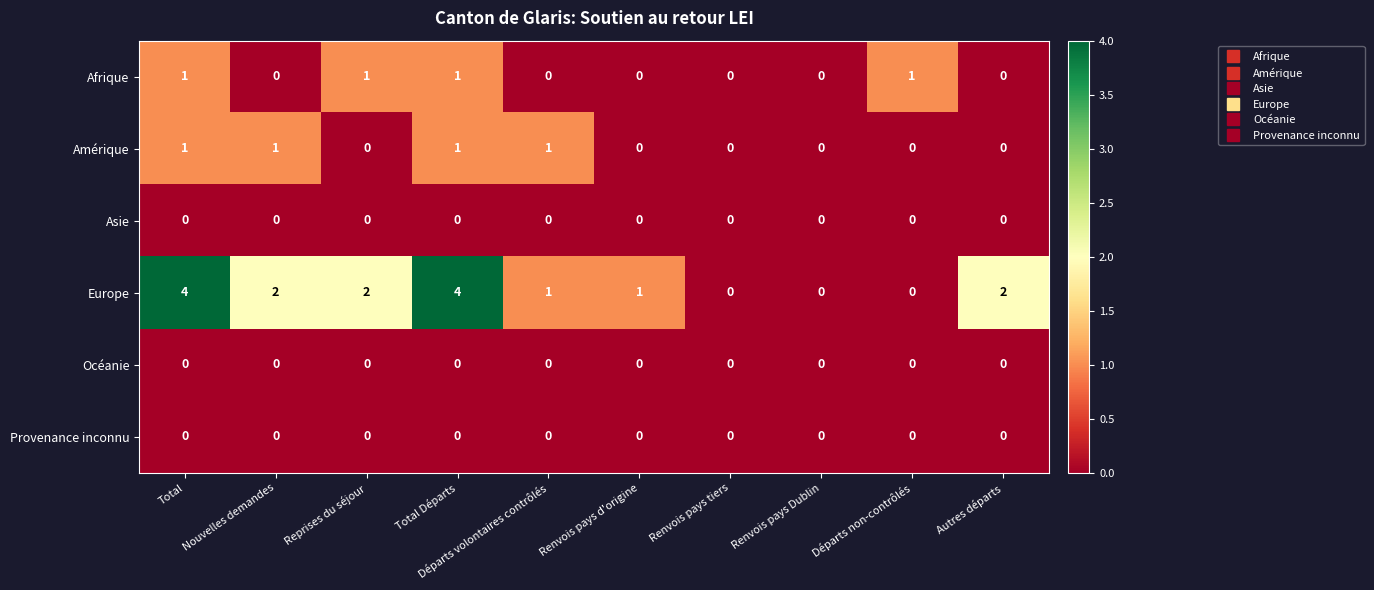

What is the greatest value displayed?

4